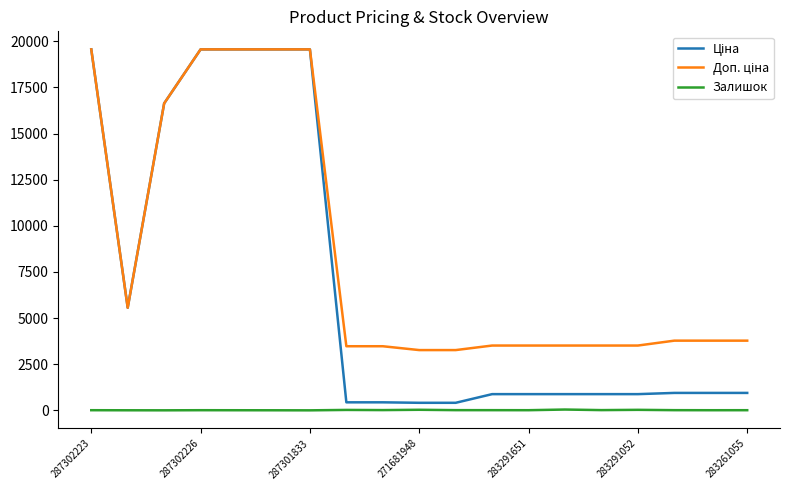

Count the number of categories in the chart.

19